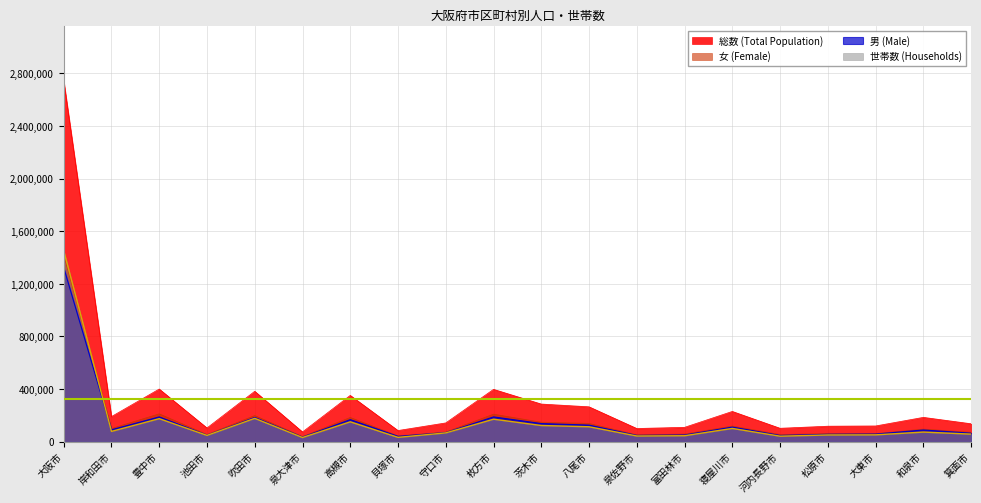

What are all the series names shown in the legend?

総数 (Total Population), 女 (Female), 男 (Male), 世帯数 (Households)